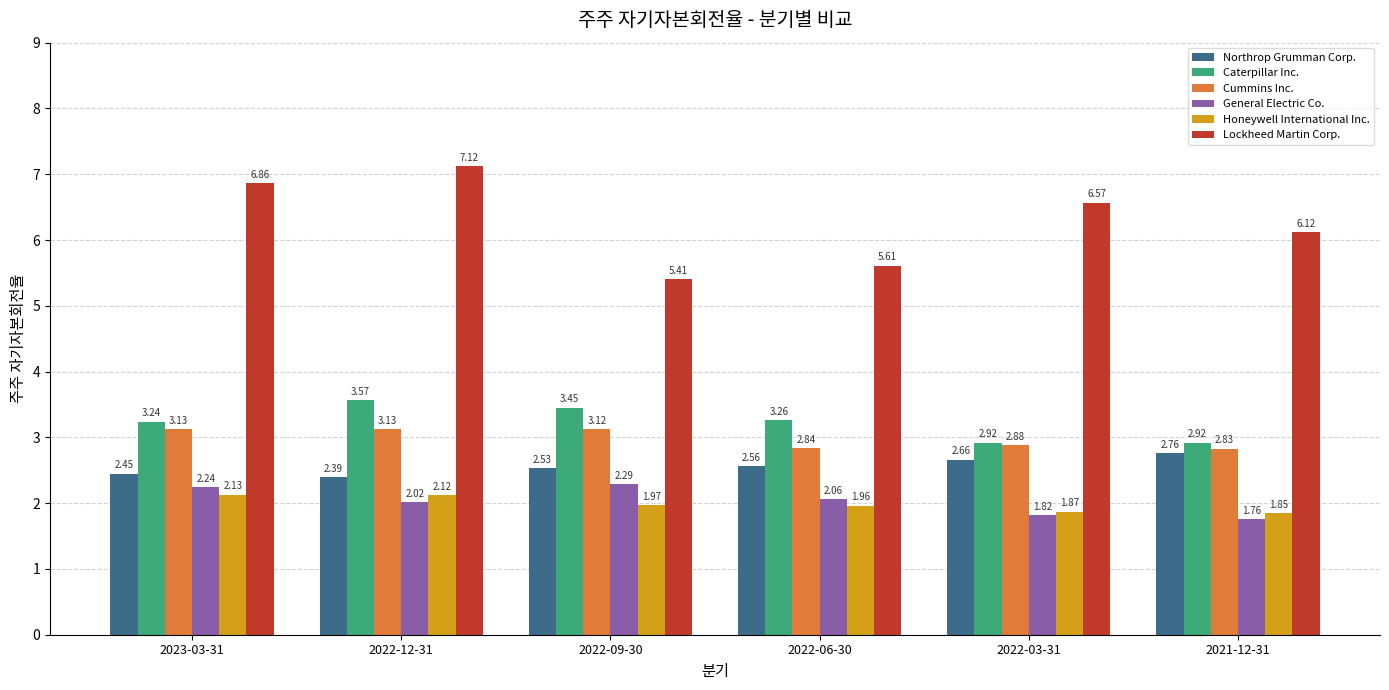

Which series has the widest spread of values?

Lockheed Martin Corp.